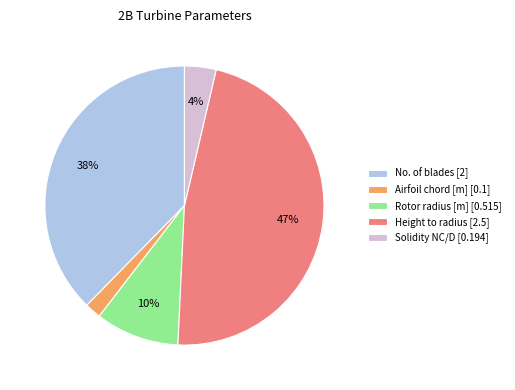

To the nearest percent, what is the average slice percentage?

20%